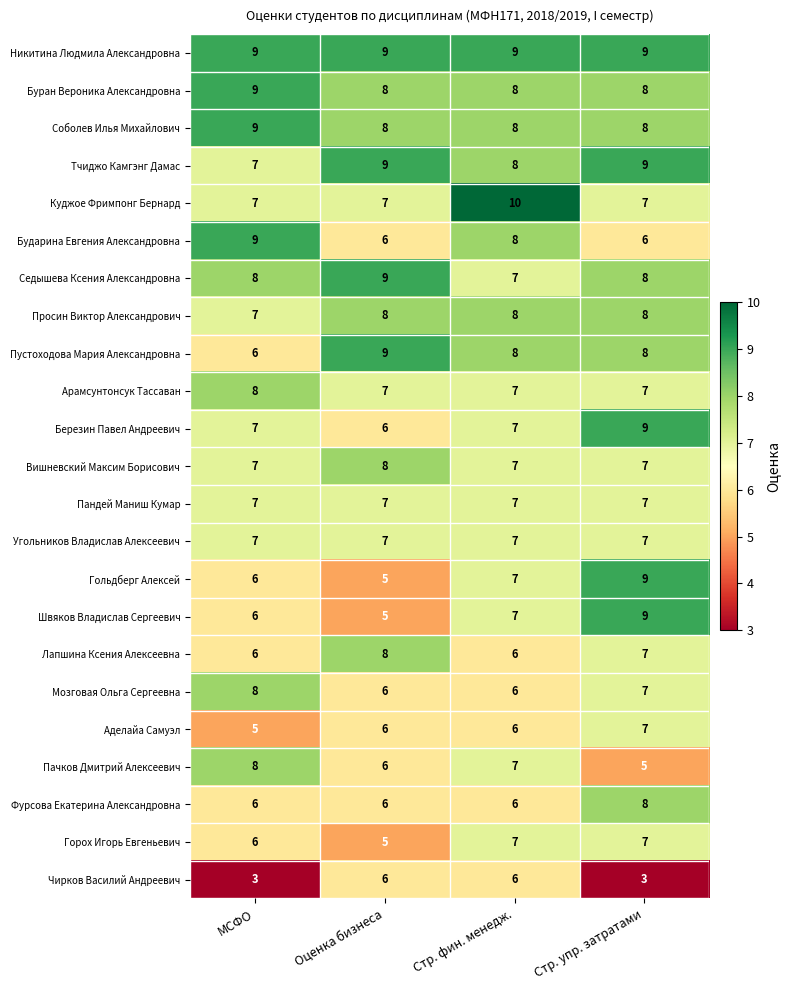

What is the approximate value of Пачков Дмитрий Алексеевич at Оценка бизнеса?

6